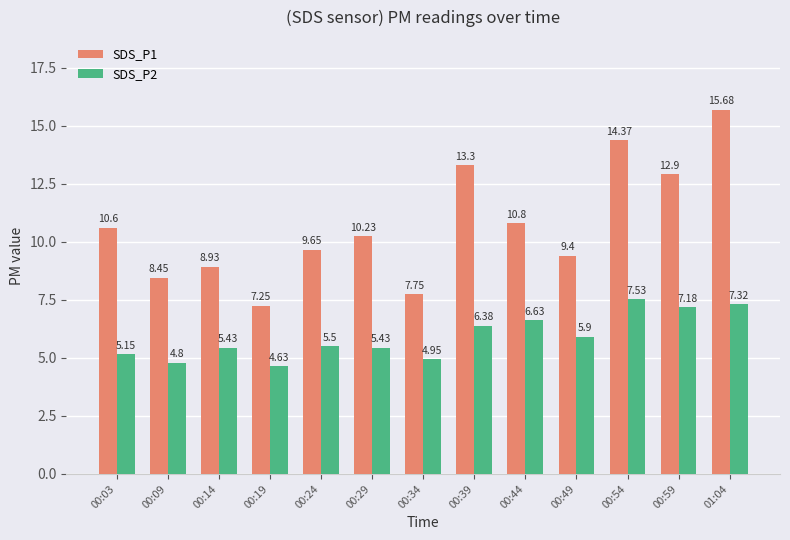

What is the total value across all series at 00:24?

15.2